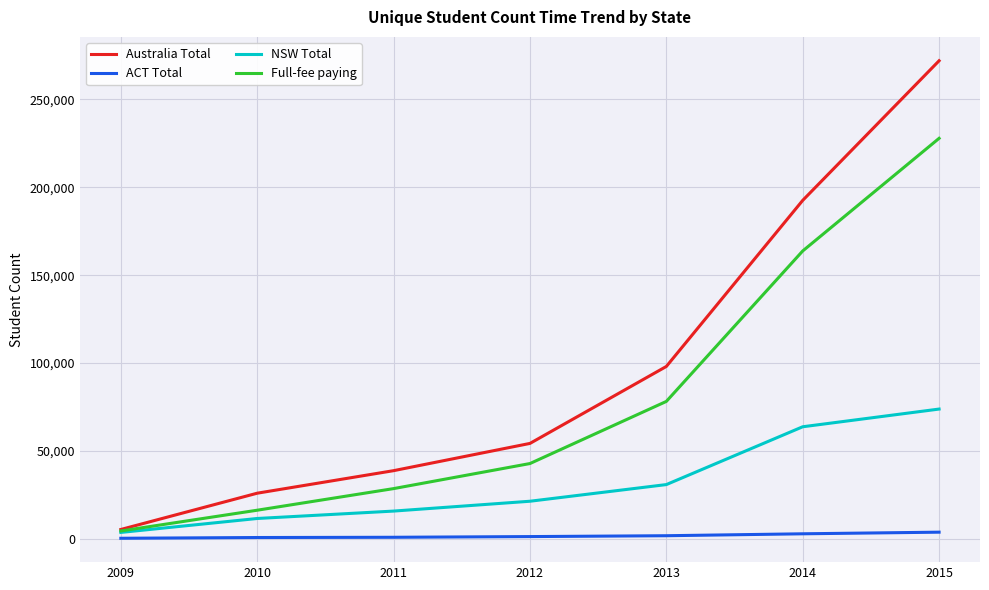

What is the minimum value for Full-fee paying?

4382